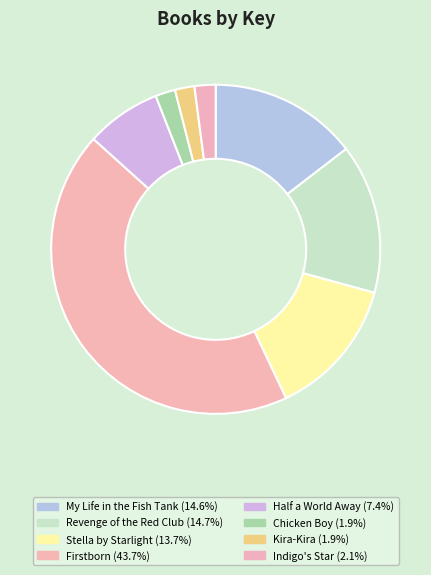

Count the number of slices in the pie.

8